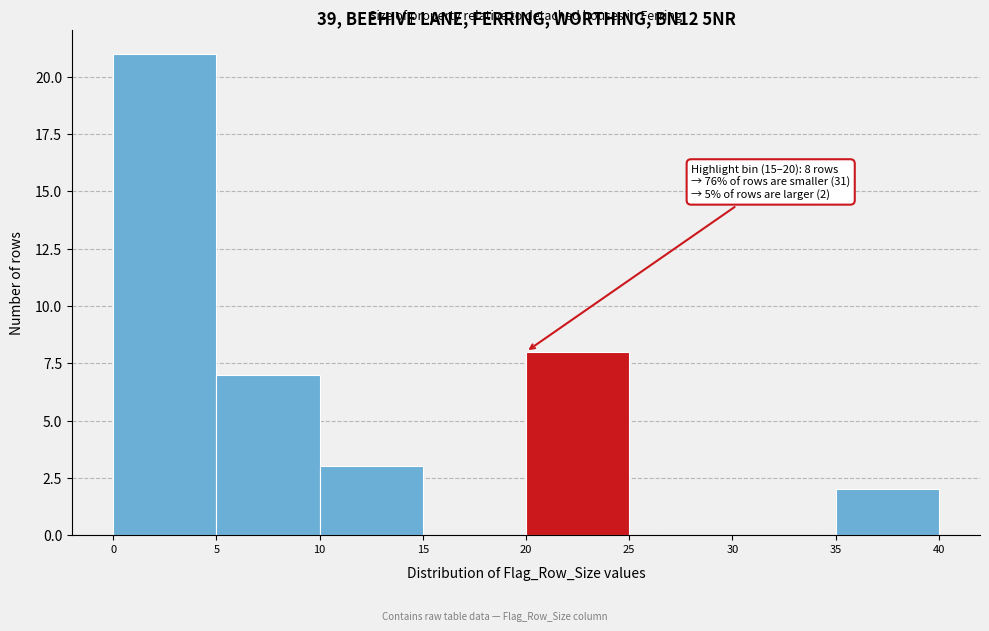

Which range on the x-axis has the tallest bar?

0 to 5